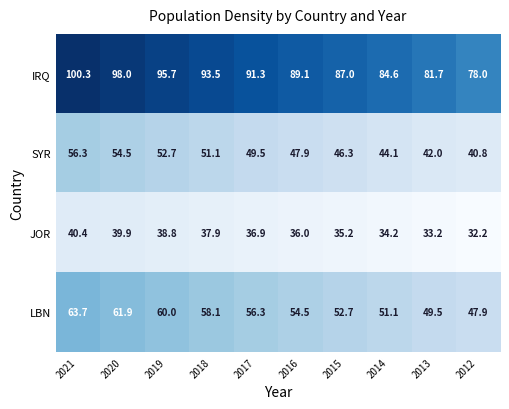

Where is JOR nearest to the value 36?

2016